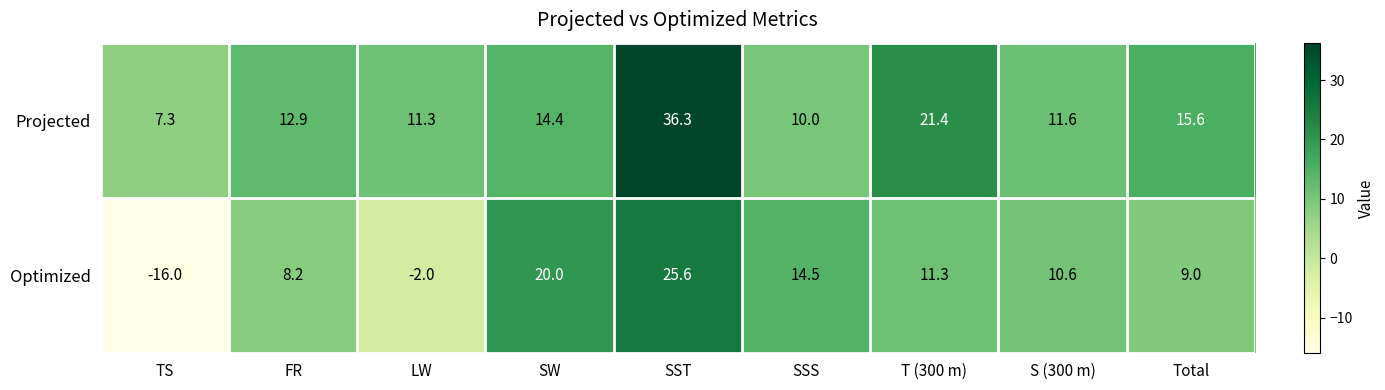

Which series changed the most between FR and S (300 m)?

Optimized